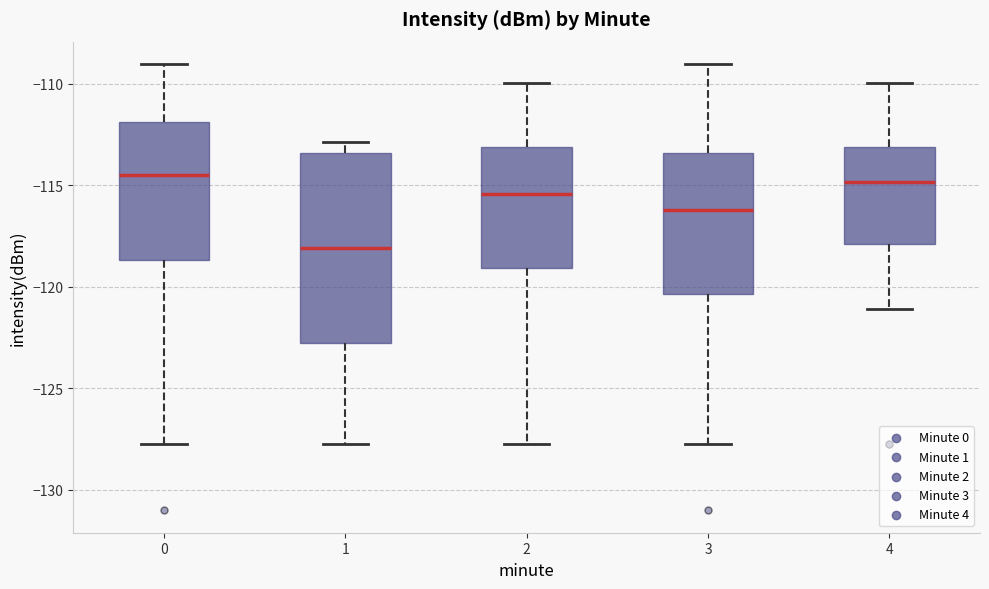

Reading left to right, read every box against the y-axis: the position of its median line, the range the box covers, and the ends of its whiskers. The values are not printed on the chart, so give them approximately, as read against the axis.

0: median -114.5, box -118.5 to -112.0, whiskers -127.5 to -109.0
1: median -118.0, box -123.0 to -113.5, whiskers -128.0 to -113.0
2: median -115.5, box -119.0 to -113.0, whiskers -127.5 to -110.0
3: median -116.0, box -120.5 to -113.5, whiskers -128.0 to -109.0
4: median -115.0, box -118.0 to -113.0, whiskers -121.0 to -110.0